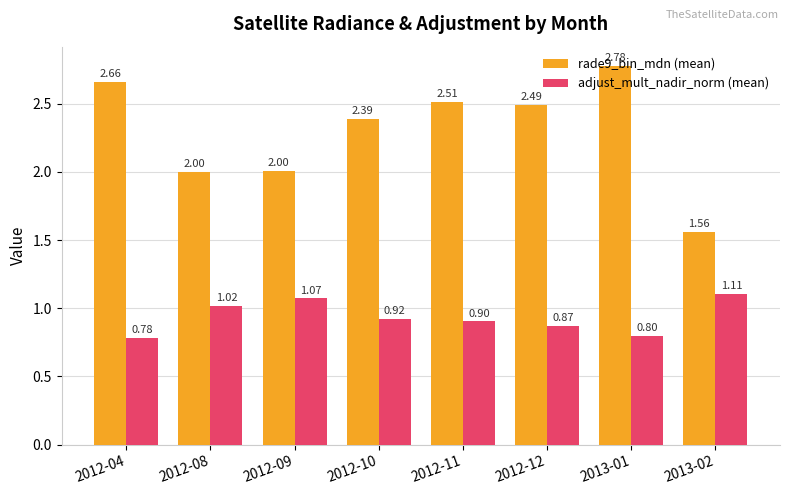

At how many categories does at least one series exceed 1?

8